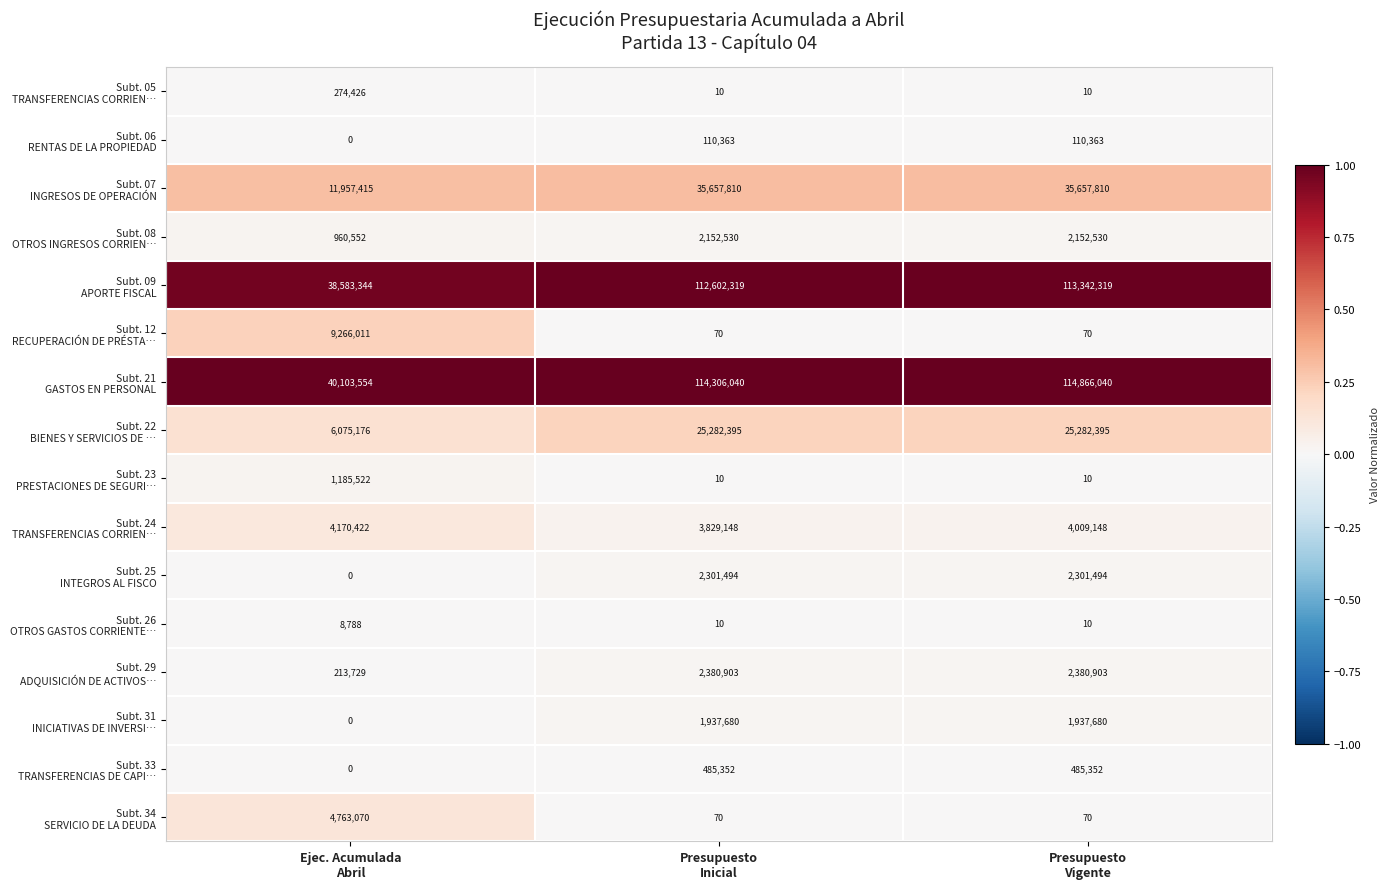

At which category does the chart reach its peak across all series?

Presupuesto
Vigente